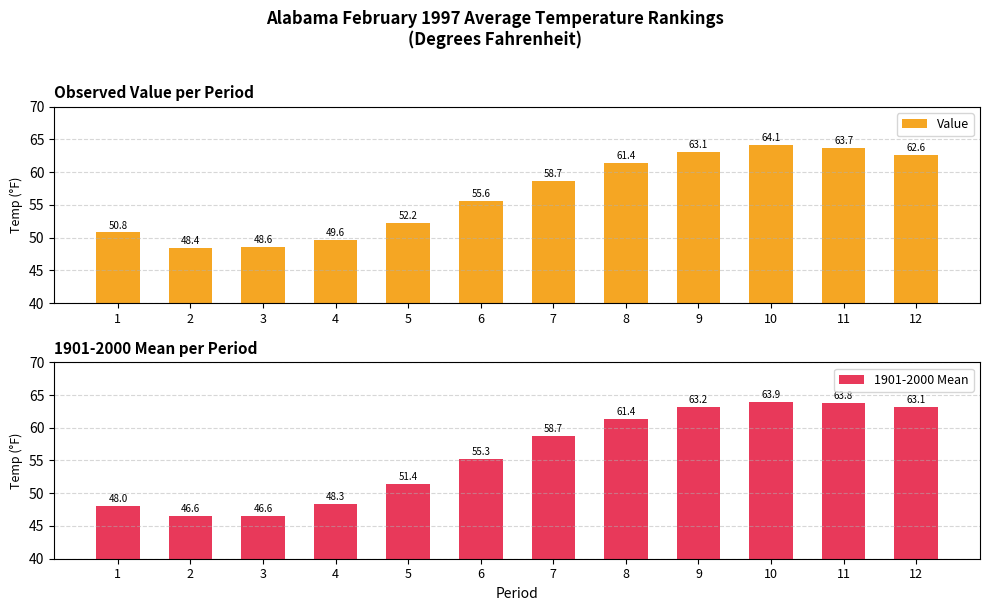

Which category has the highest value in the 1901-2000 Mean series?

10